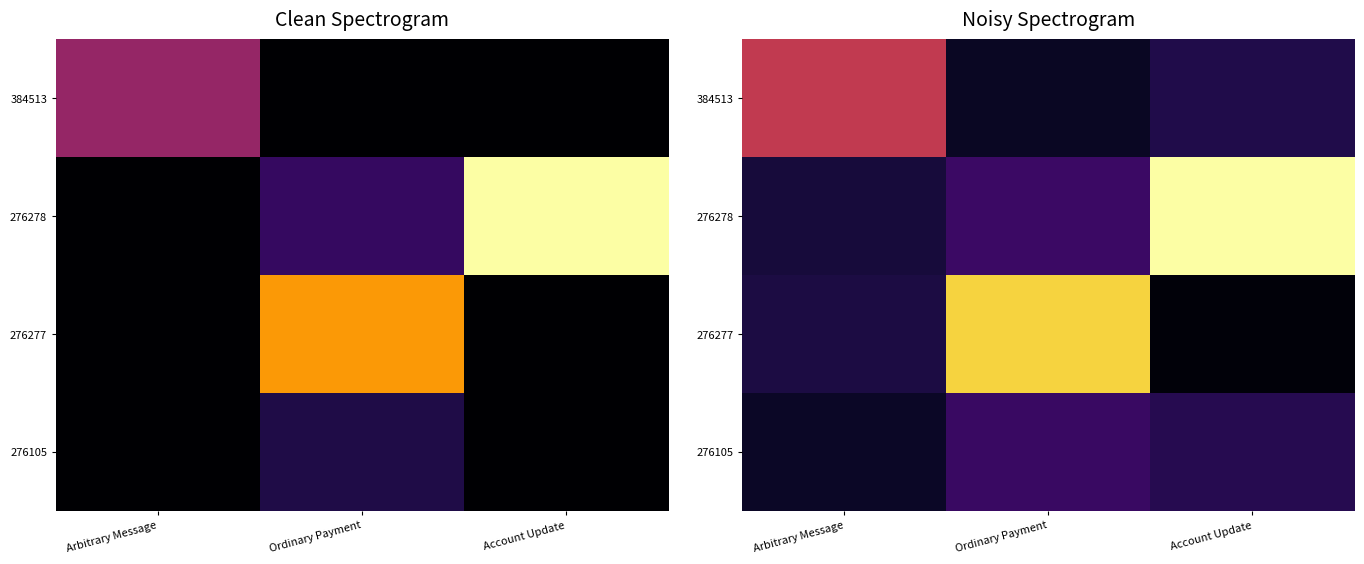

Between Arbitrary Message and Account Update, which is larger?

Arbitrary Message